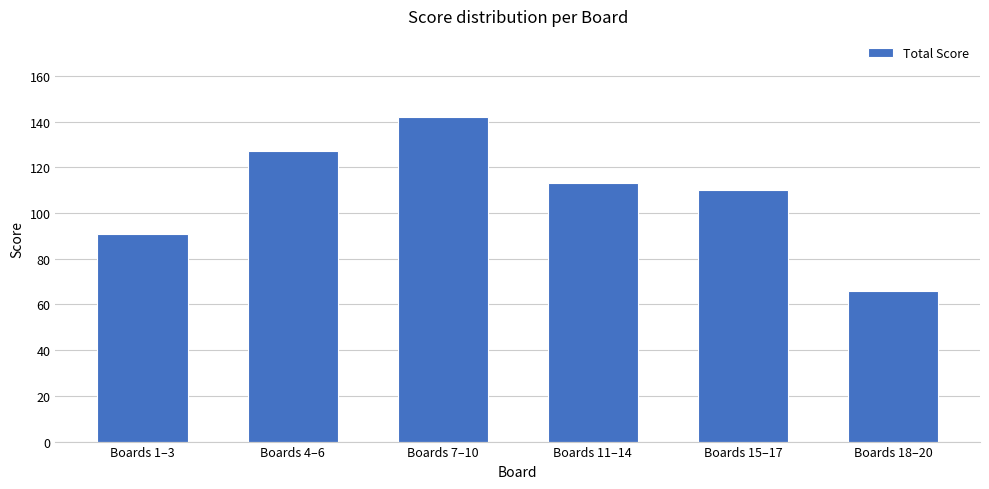

What is the difference between the second highest and second lowest values?

36